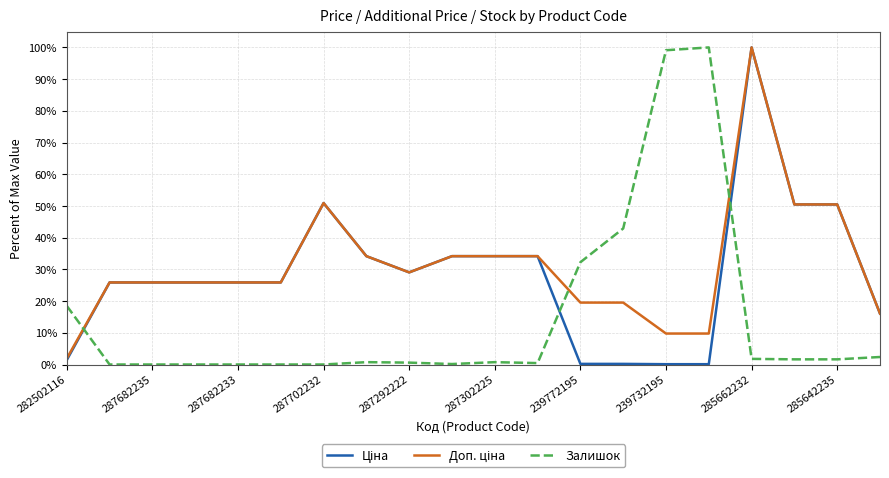

What is the greatest value displayed?

100.0